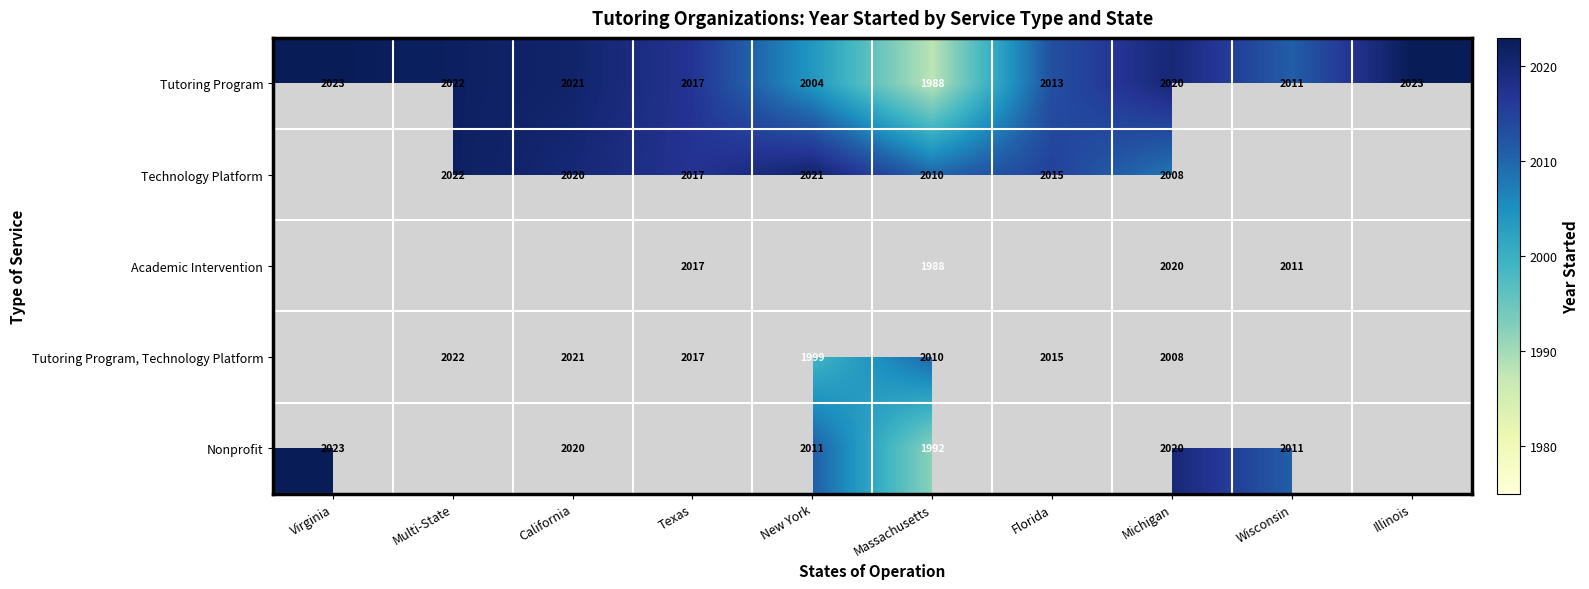

Count the number of data series in this chart.

5